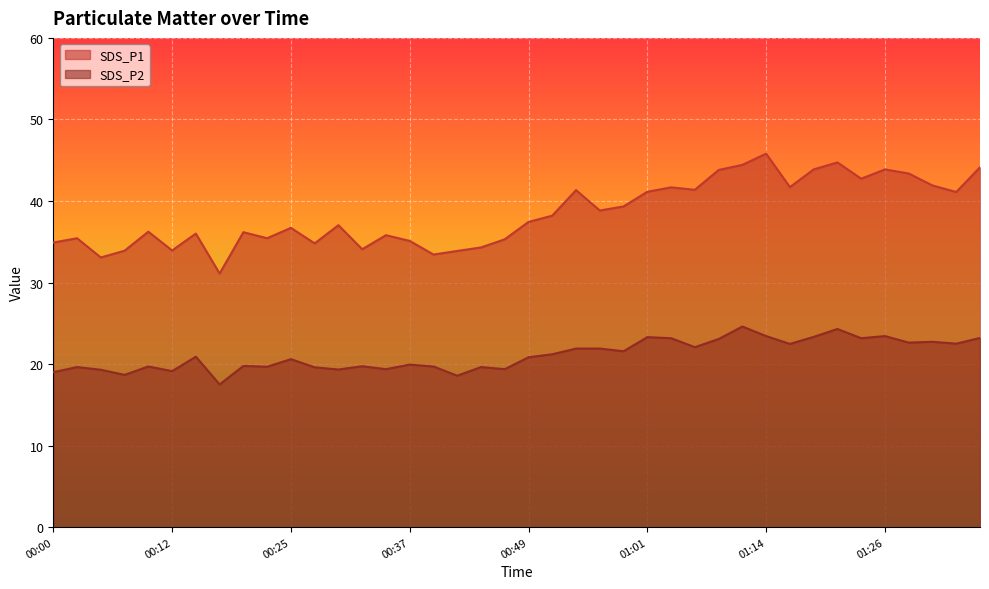

What is the average value of the SDS_P1 series?

38.4